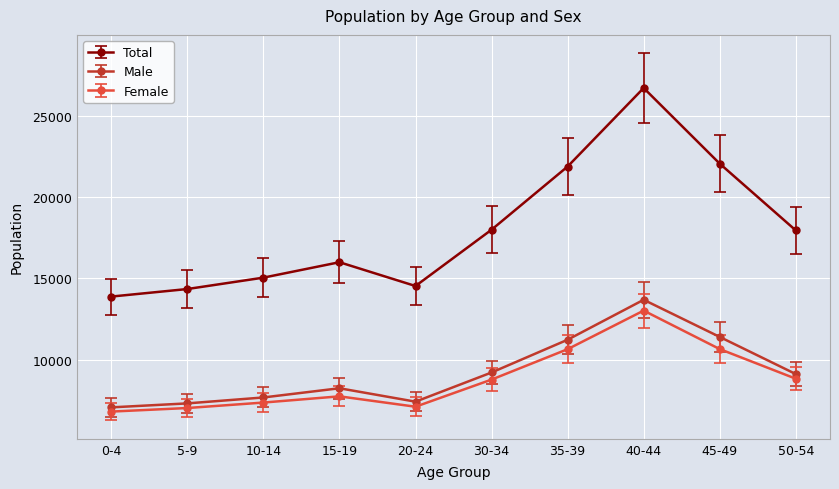

Where does the Total series first go above 17950?

30-34